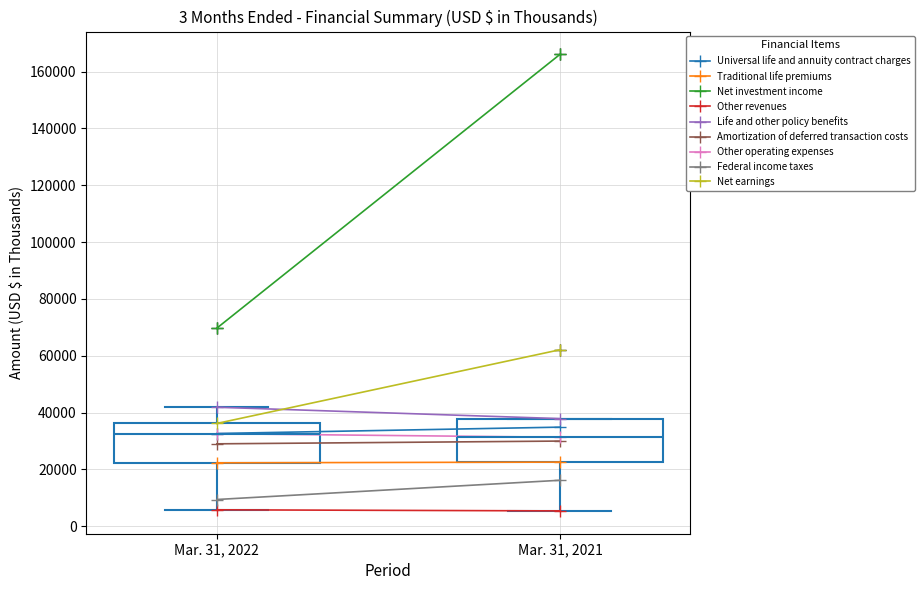

Where is the lower edge of the box for Mar. 31, 2021 on the y-axis? The values are not printed on the chart, so give them approximately, as read against the axis.

22000